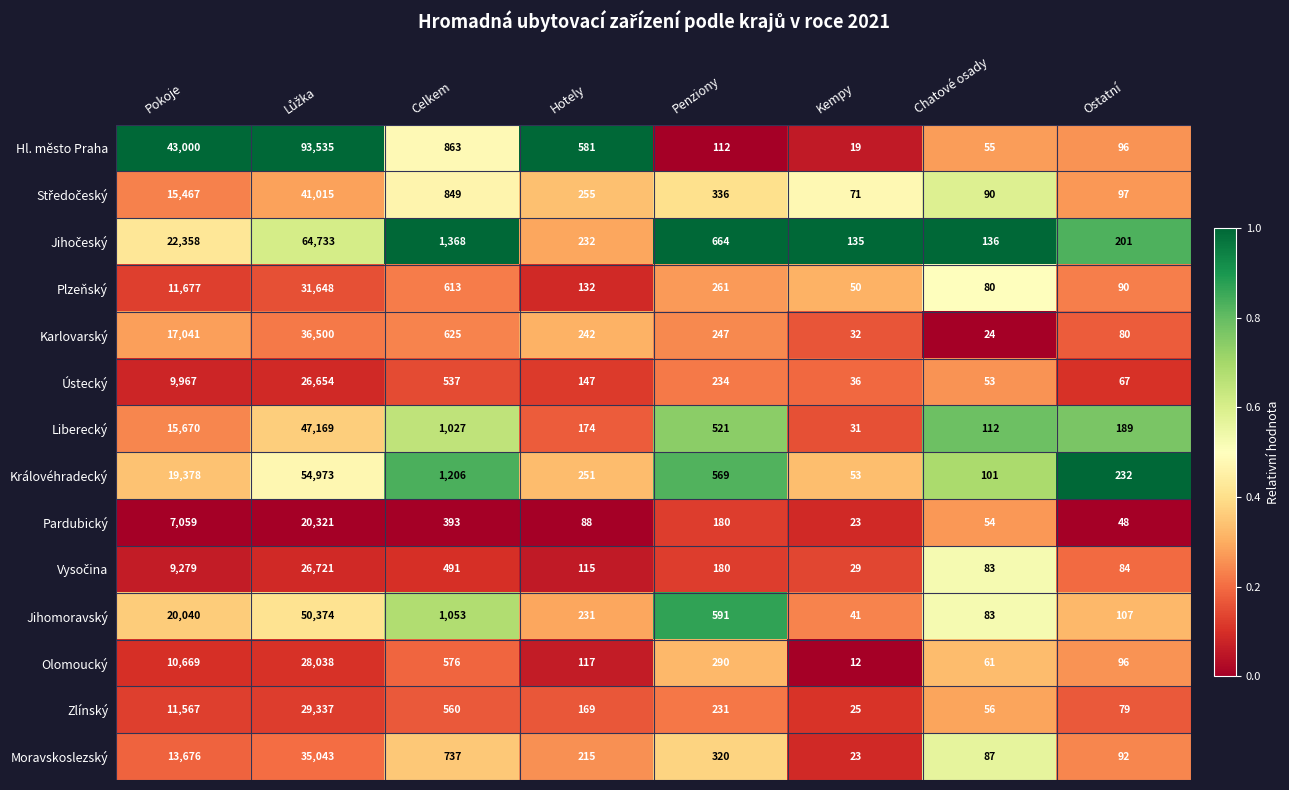

Is it true that Jihomoravský equals 344 at Hotely?

False